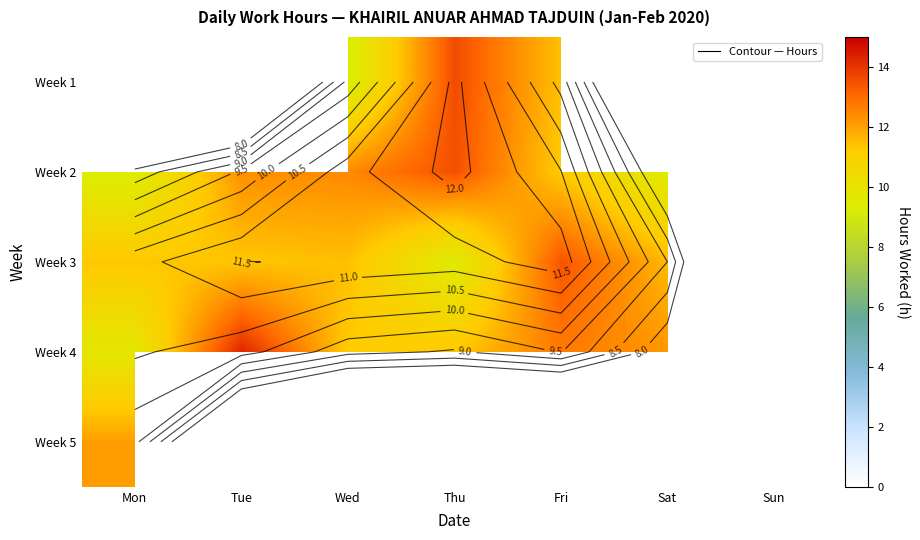

What is the minimum value for Week 5?

12.1